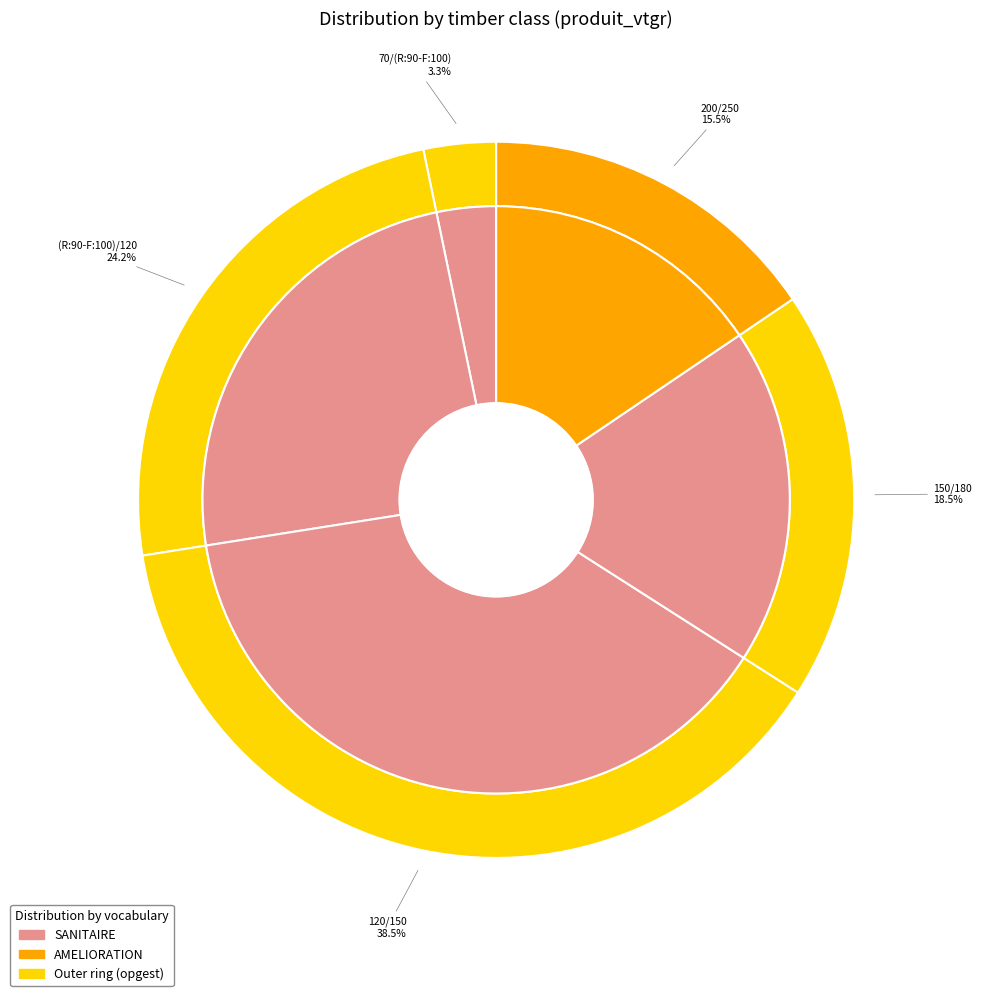

Count the number of slices in the pie.

5